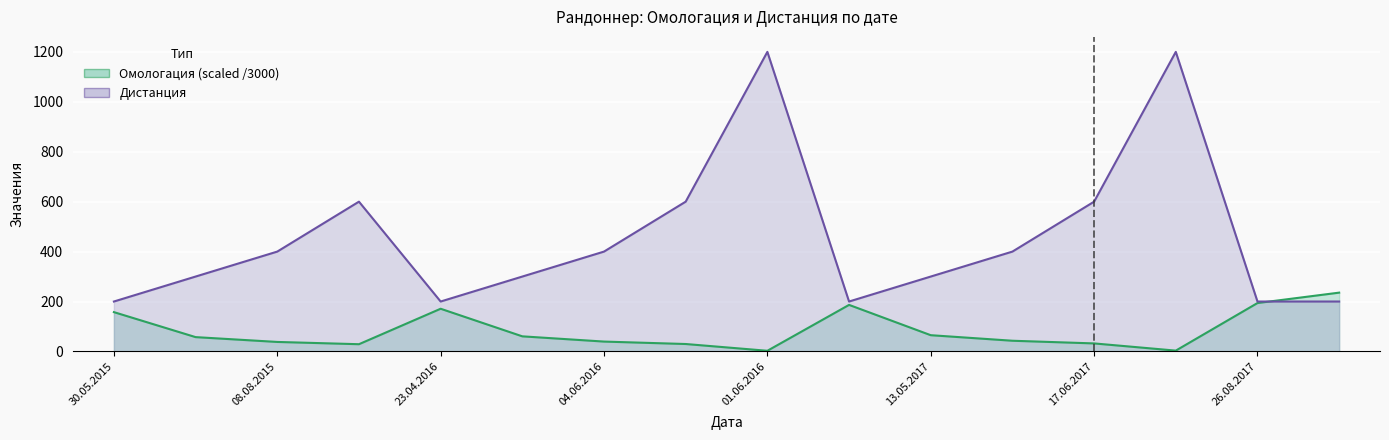

Rank the categories by Дистанция value from highest to lowest.

01.06.2016, 07.07.2017, 22.08.2015, 18.06.2016, 17.06.2017, 08.08.2015, 04.06.2016, 03.06.2017, 27.06.2015, 21.05.2016, 13.05.2017, 30.05.2015, 23.04.2016, 15.04.2017, 26.08.2017, 27.04.2019